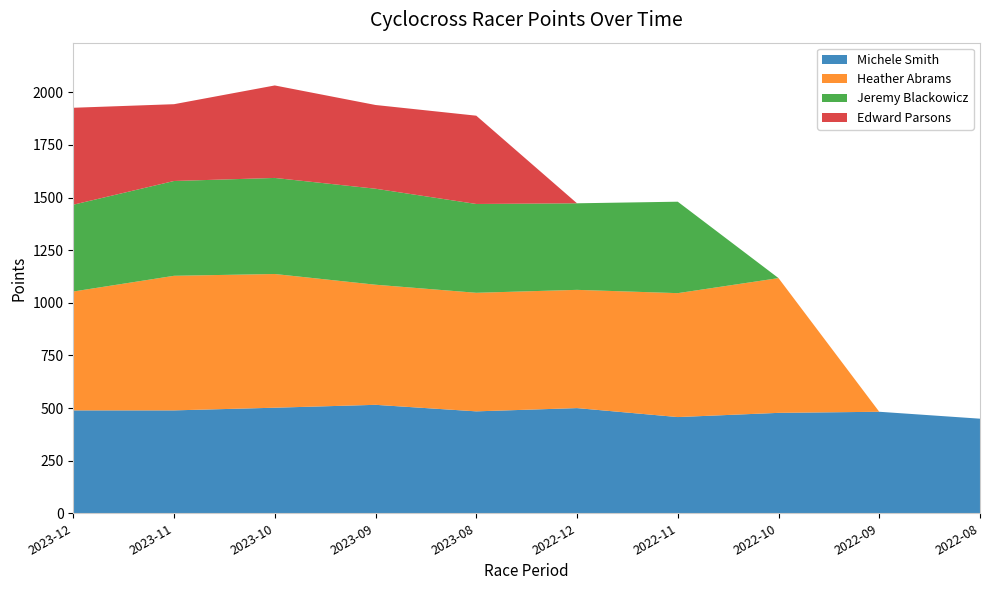

Reading left to right, extract all data points from this chart.

Michele Smith: 488.8	488.8	501.5	515.2	484.2	499.7	457.1	477.1	482.3	449.4
Heather Abrams: 564.8	639.4	635.2	570.6	563.3	561.8	588.7	640.2	0.0	0.0
Jeremy Blackowicz: 412.3	450.4	456.4	456.1	421.9	411.2	434.4	0.0	0.0	0.0
Edward Parsons: 460.6	364.8	439.4	397.8	419.5	0.0	0.0	0.0	0.0	0.0